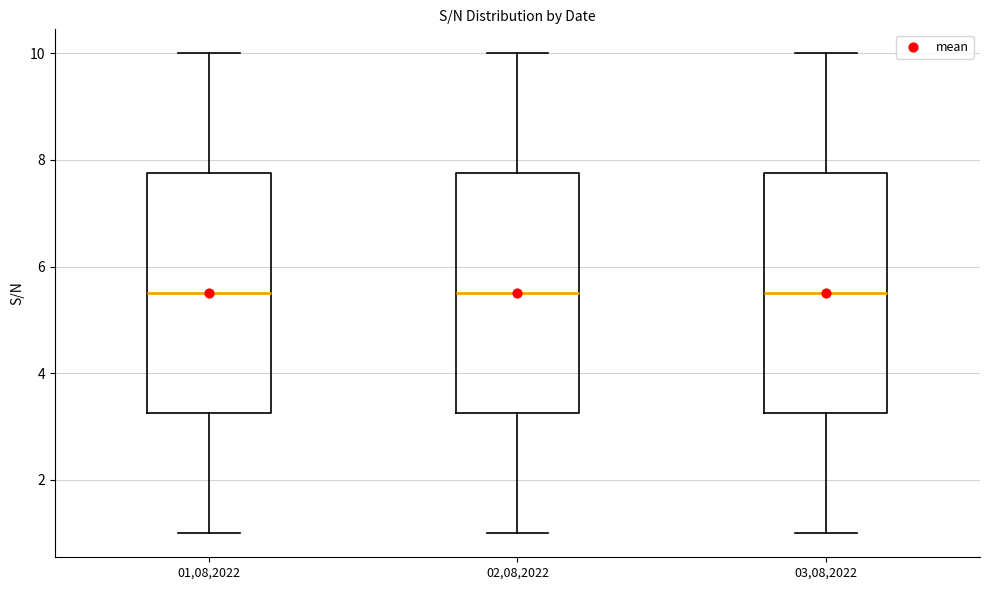

Where does the upper whisker of the box at x = 01,08,2022 end on the y-axis? The values are not printed on the chart, so give them approximately, as read against the axis.

10.0